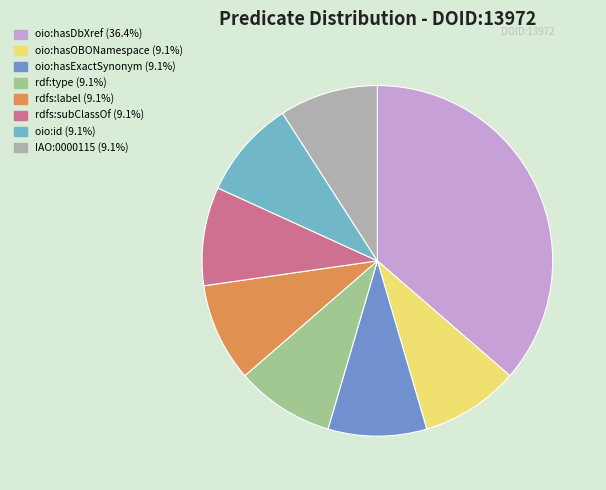

Combined, do rdfs:label and oio:hasDbXref account for over 50%?

No